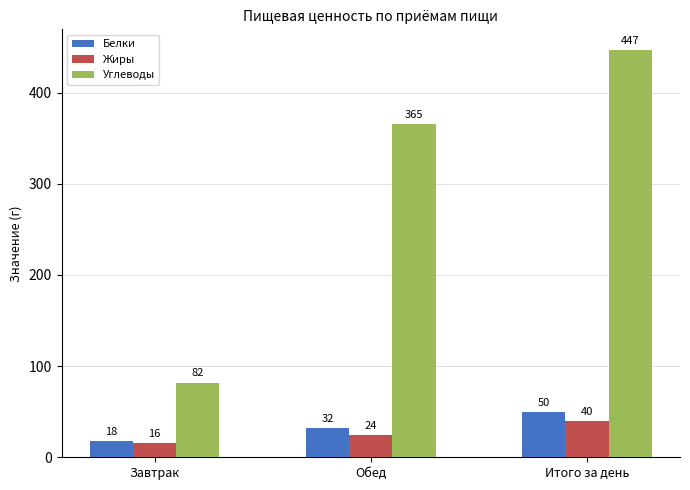

Reading left to right, transcribe all the data shown in this chart.

Белки: 18	32	50
Жиры: 16	24	40
Углеводы: 82	365	447